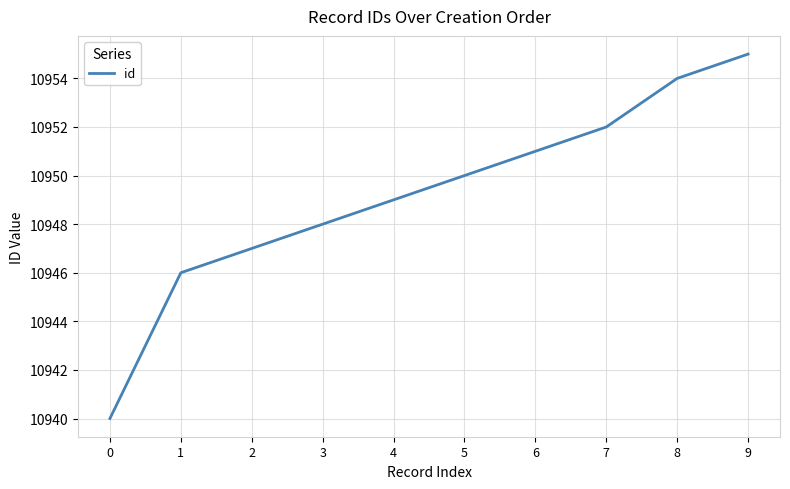

Where is the data nearest to the value 10947?

2